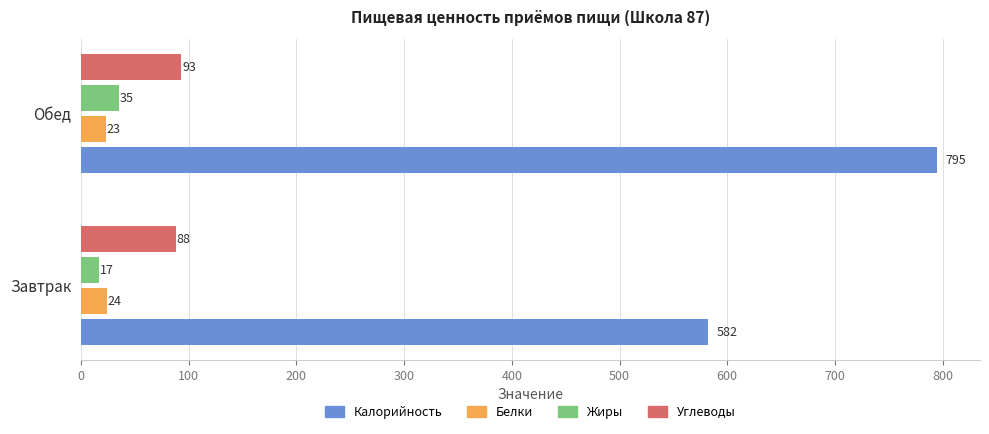

Rank the series by their maximum value, from lowest to highest.

Белки, Жиры, Углеводы, Калорийность